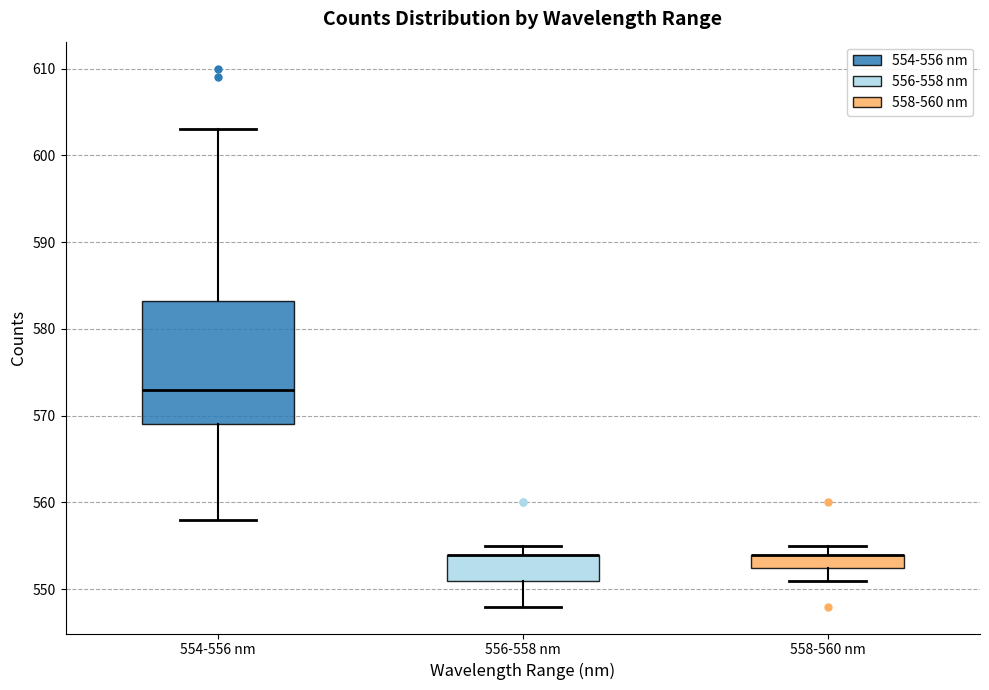

Which box is the tallest, from its lower edge to its upper edge?

554-556 nm